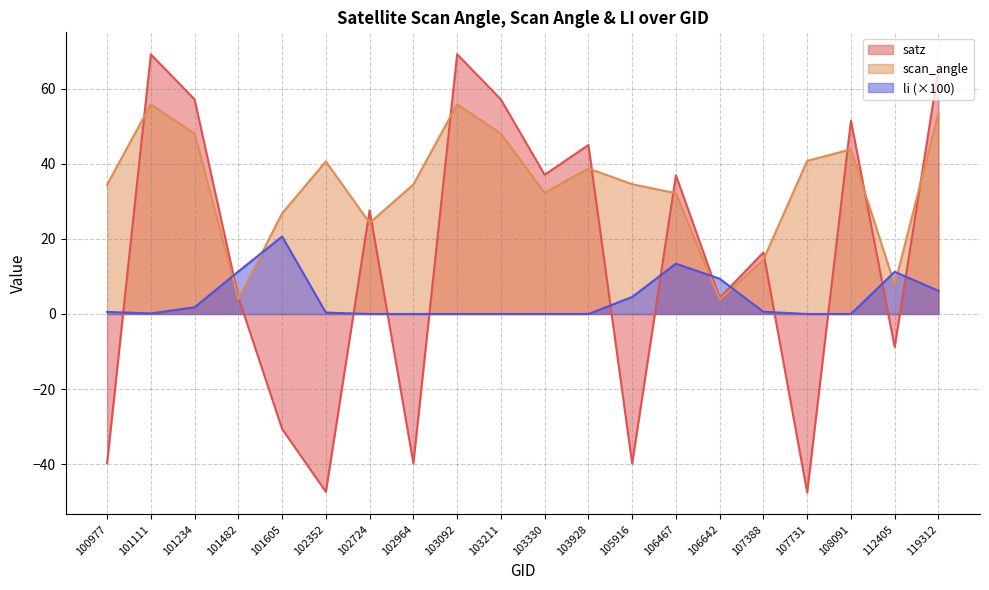

What is the difference between the maximum and minimum values in the satz series?

116.7